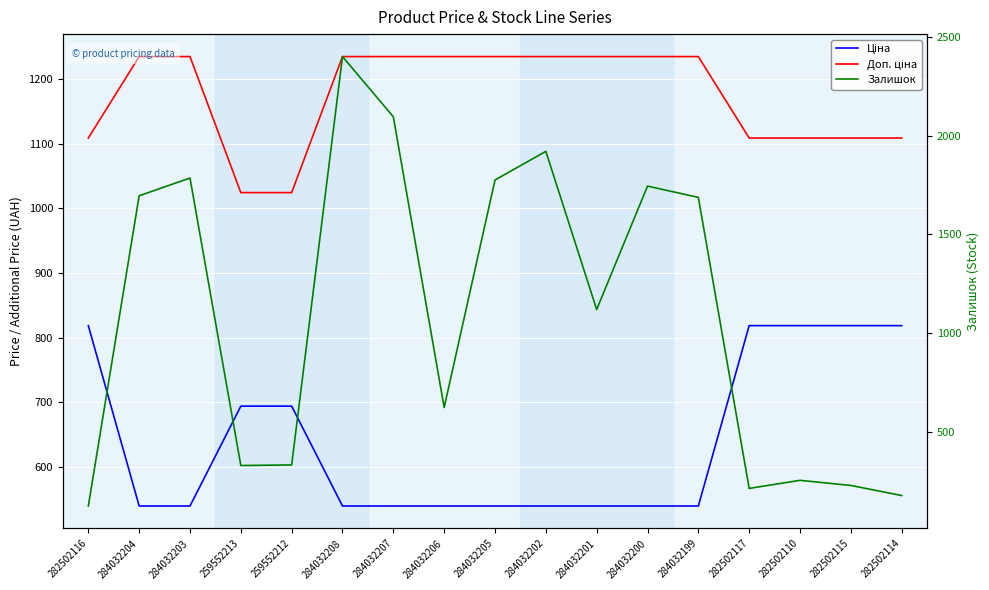

What is the value of the Доп. ціна point at the 14th from the left?

1109.2